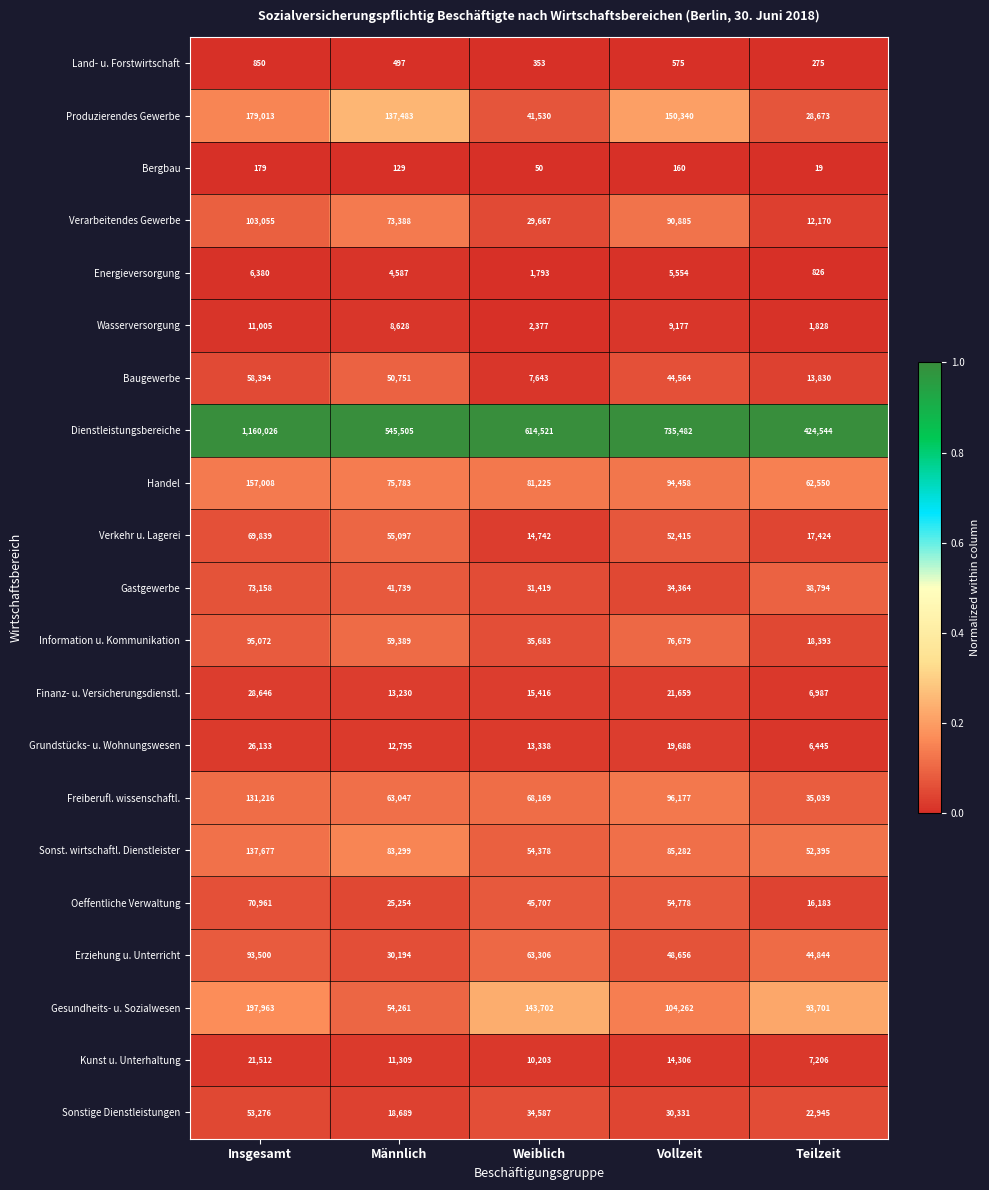

Read the Erziehung u. Unterricht value at Weiblich, to the nearest 50.

63300